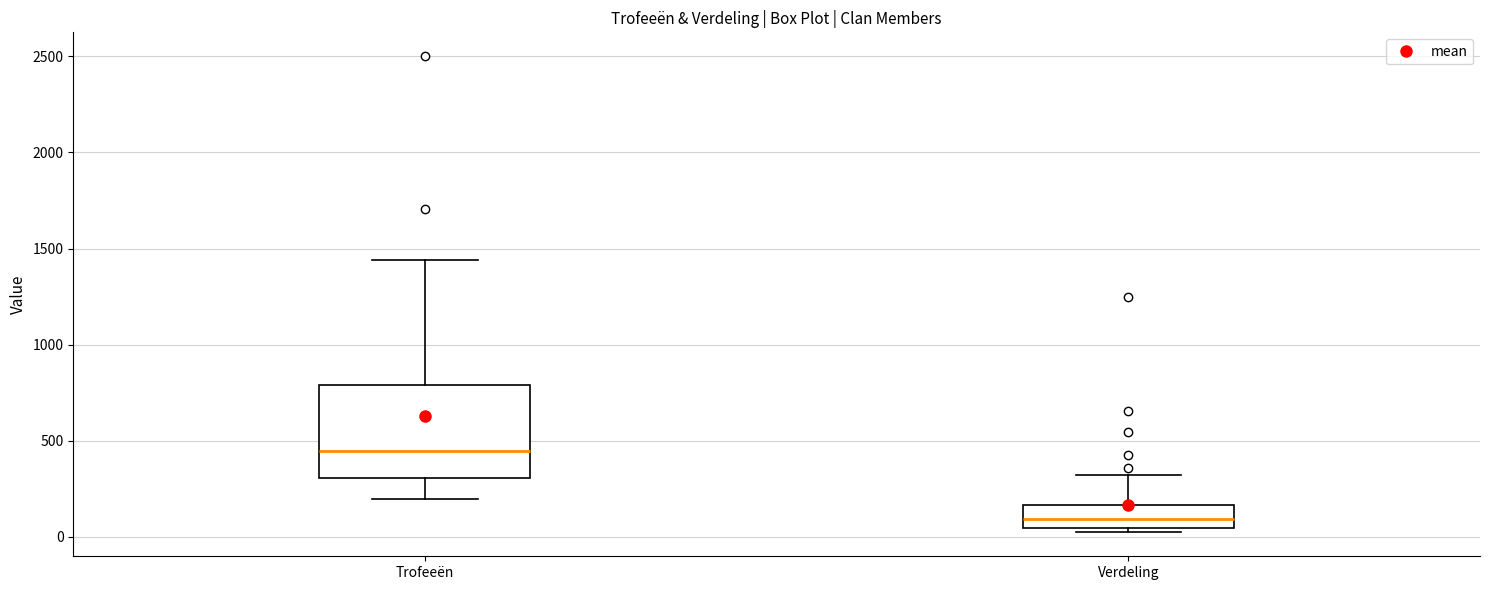

Reading left to right, read every box against the y-axis: the position of its median line, the range the box covers, and the ends of its whiskers. The values are not printed on the chart, so give them approximately, as read against the axis.

Trofeeën: median 450, box 300 to 800, whiskers 200 to 1450
Verdeling: median 100, box 50 to 150, whiskers 0 to 300